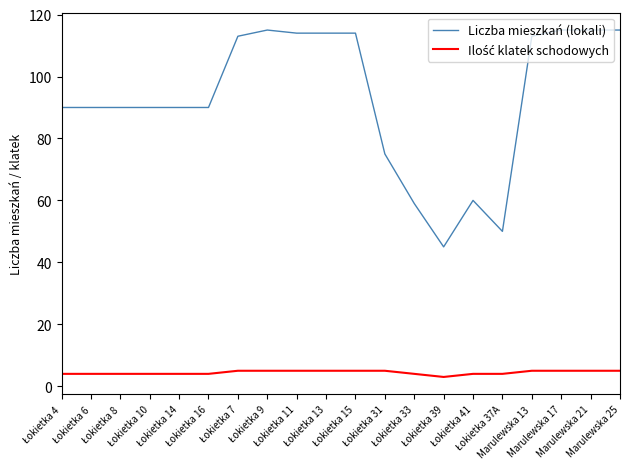

At how many categories does at least one series exceed 106?

9